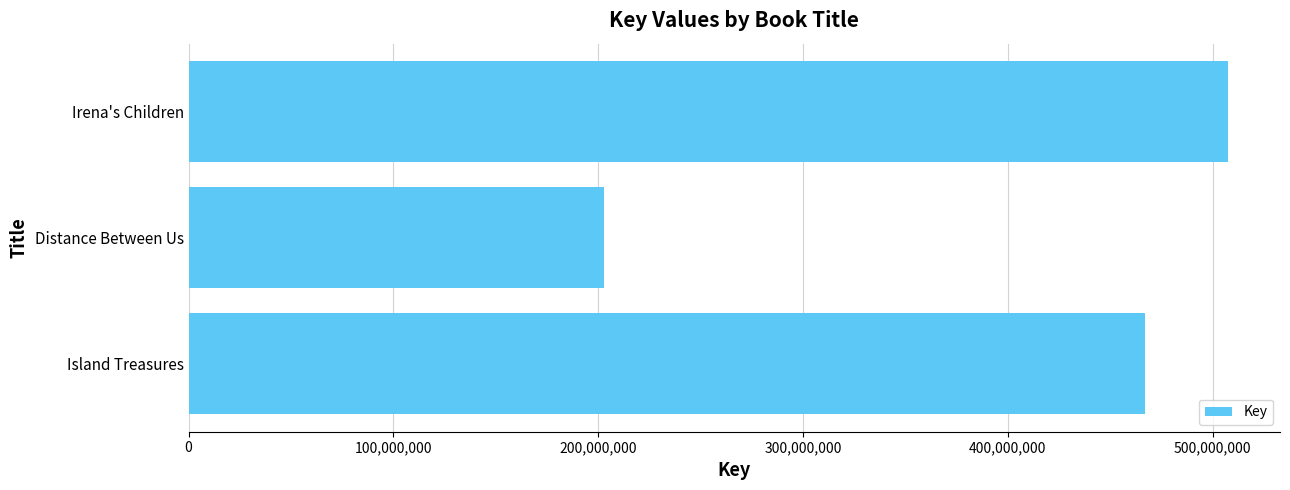

List the labels in order of value, smallest first.

Distance Between Us, Island Treasures, Irena's Children